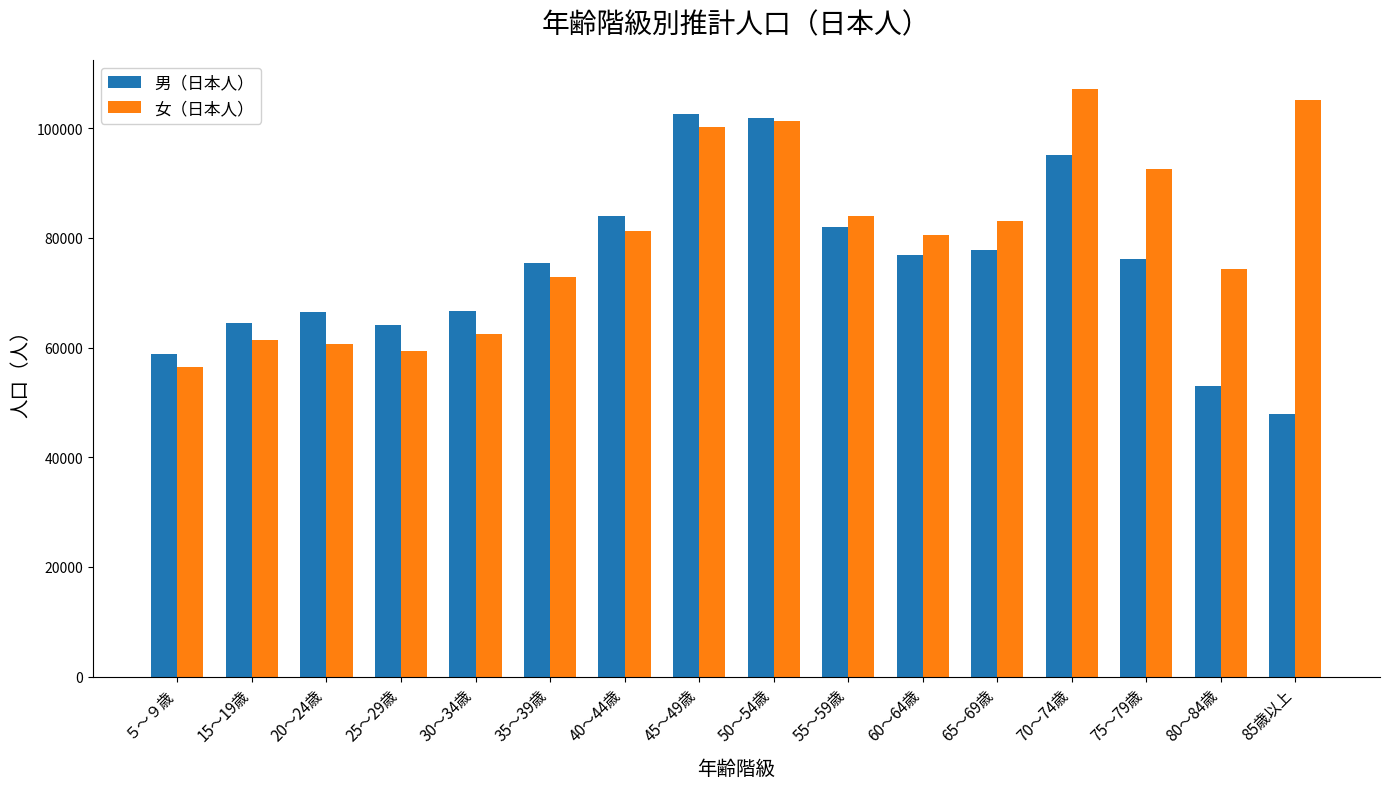

Which label corresponds to the largest value in the chart?

70～74歳